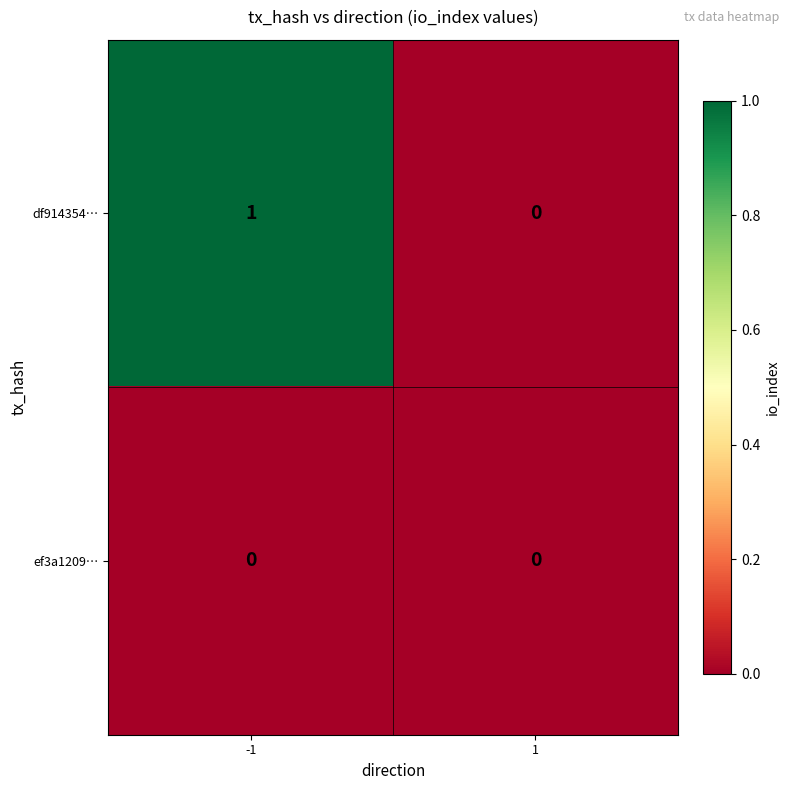

Is the value of df914354… at -1 greater than the value of ef3a1209… at -1?

Yes